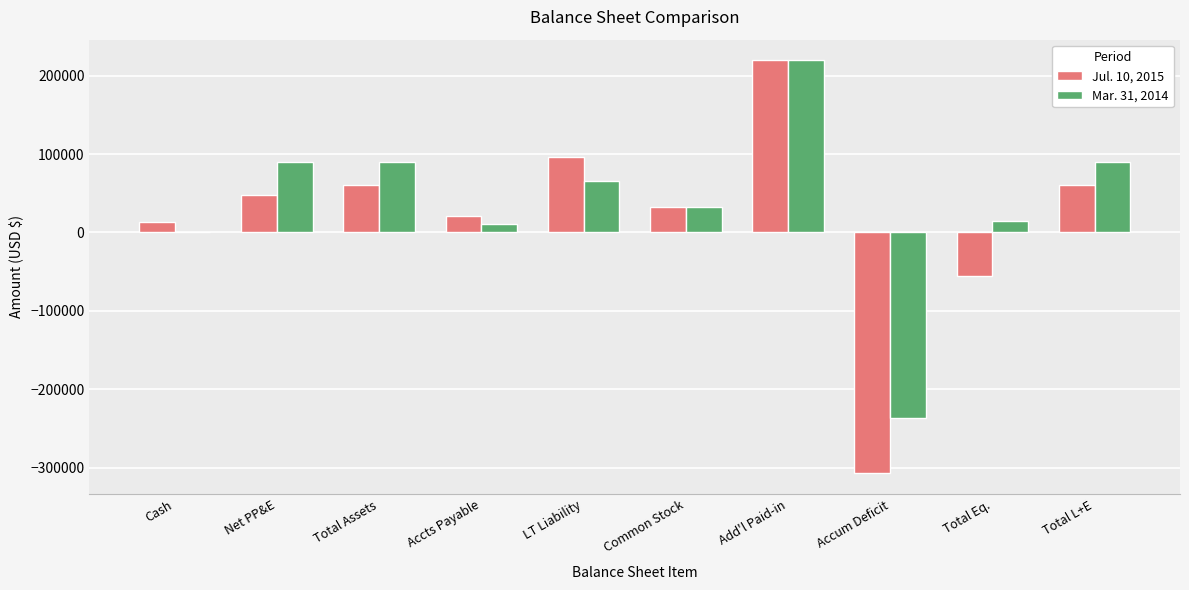

The value of Jul. 10, 2015 at Accts Payable is 21320. True or false?

True